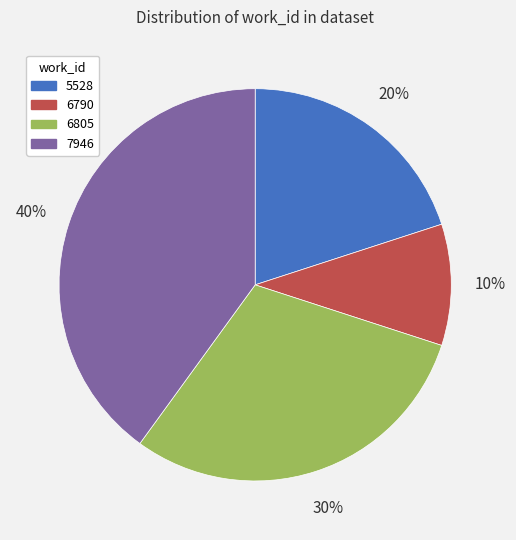

Is it true that 6805 is 11% of the pie?

False